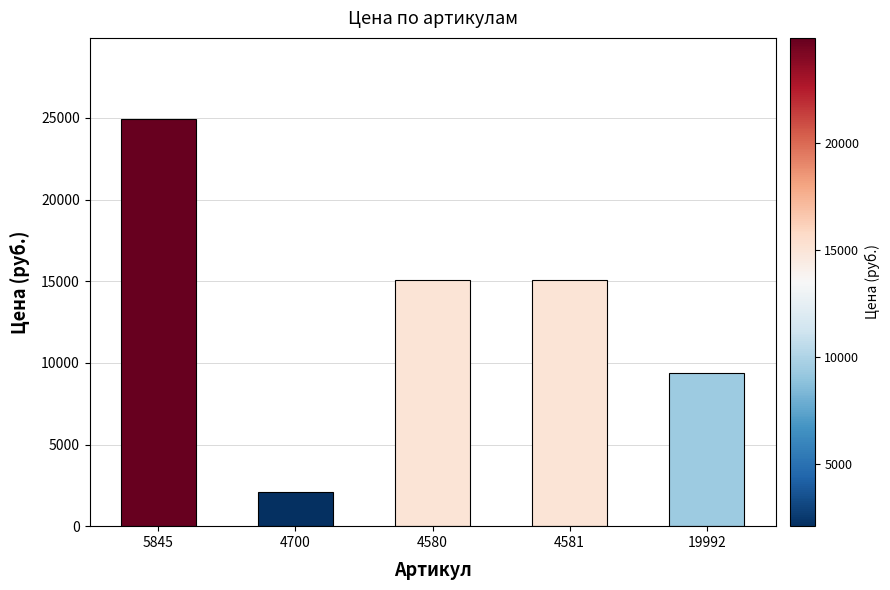

What is the label of the 5th bar from the right?

5845